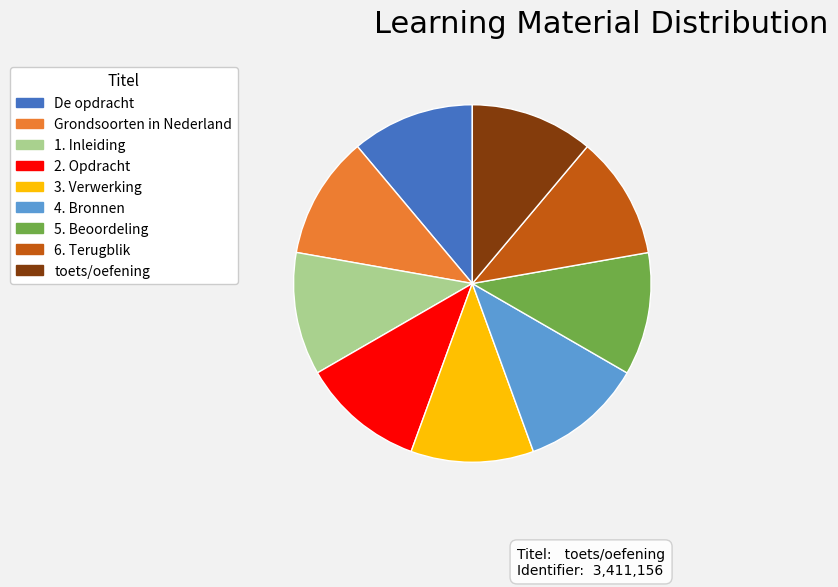

What is the ratio of the value at toets/oefening to the value at 3. Verwerking?

1.0